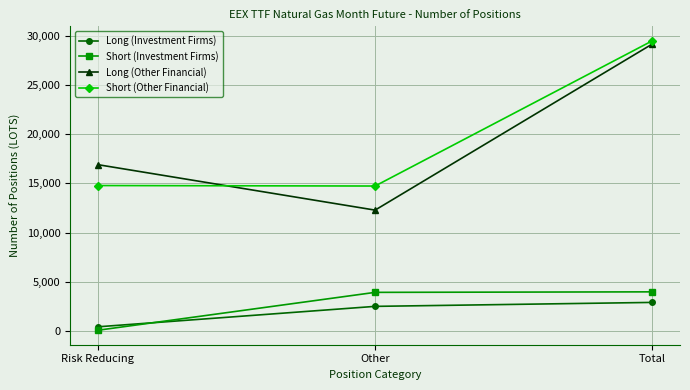

What is the label of the 2nd point from the left?

Other